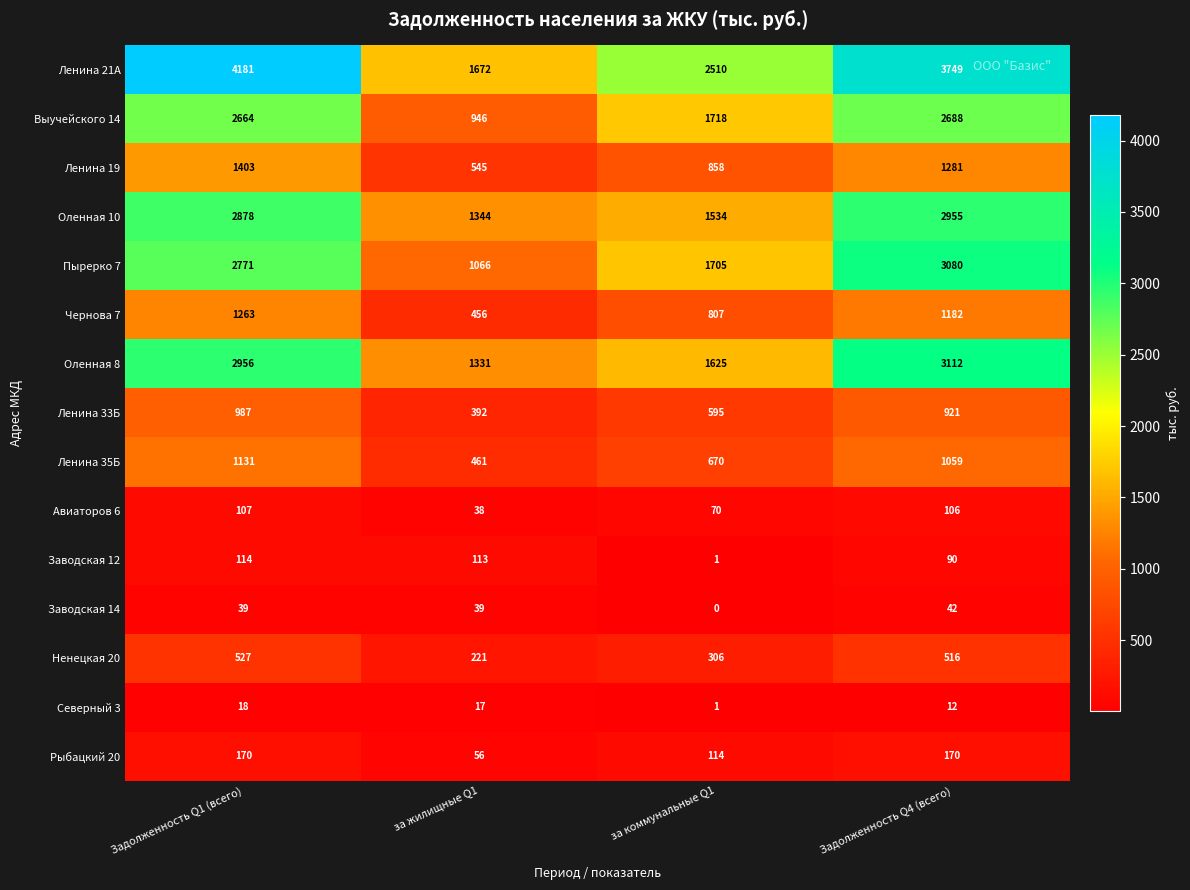

Is it true that Ленина 19 equals 1403 at Задолженность Q1 (всего)?

True